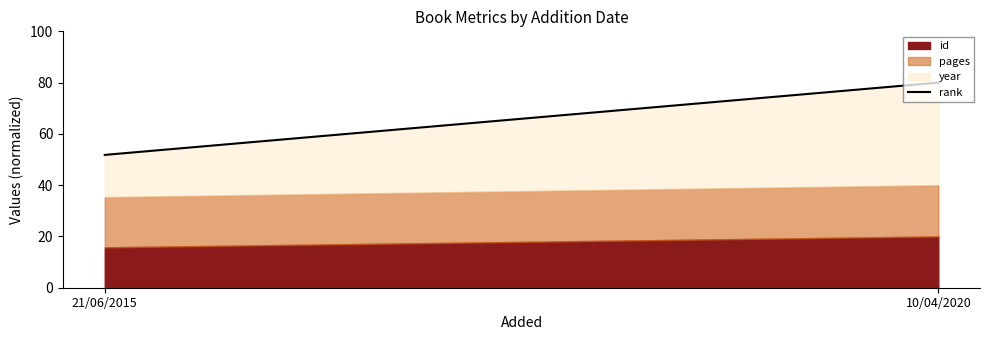

Rank the categories by value from lowest to highest.

21/06/2015, 10/04/2020